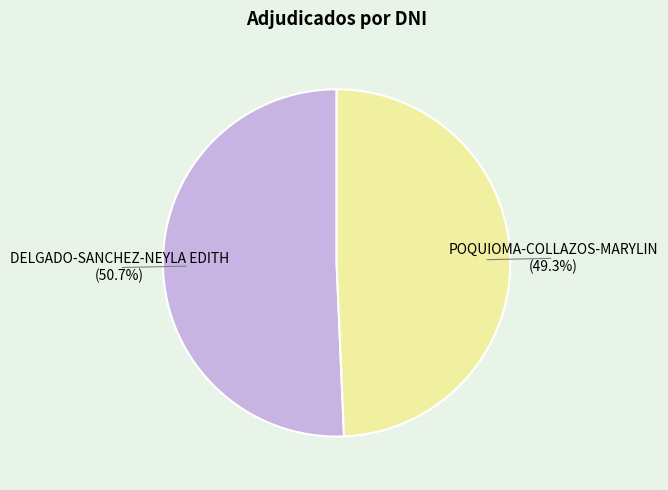

Is there any slice that represents more than half of the pie?

Yes